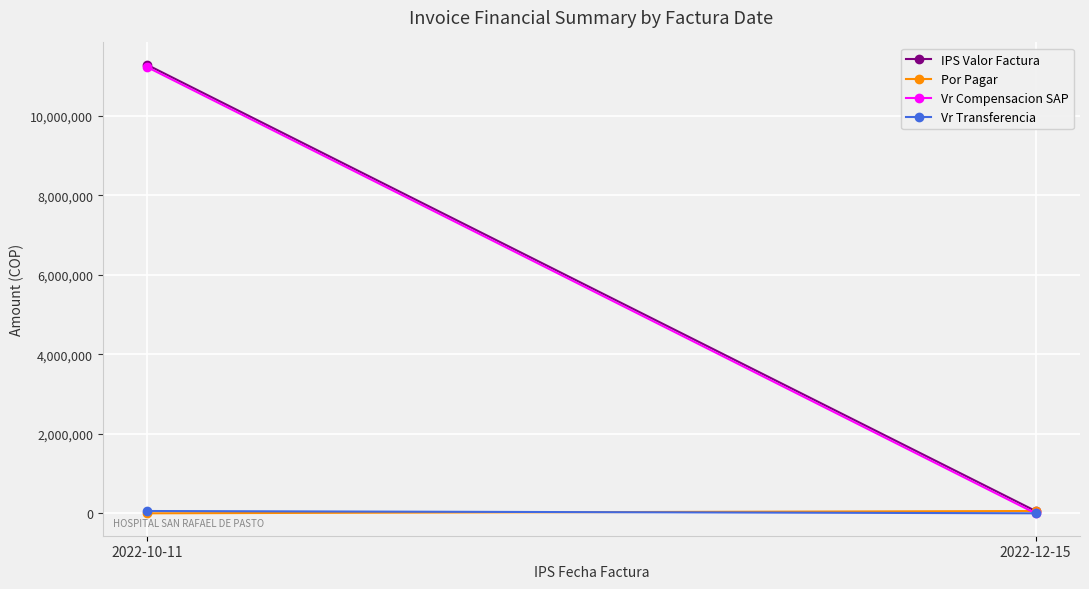

The value of Vr Compensacion SAP at 2022-10-11 is 11223115. True or false?

True